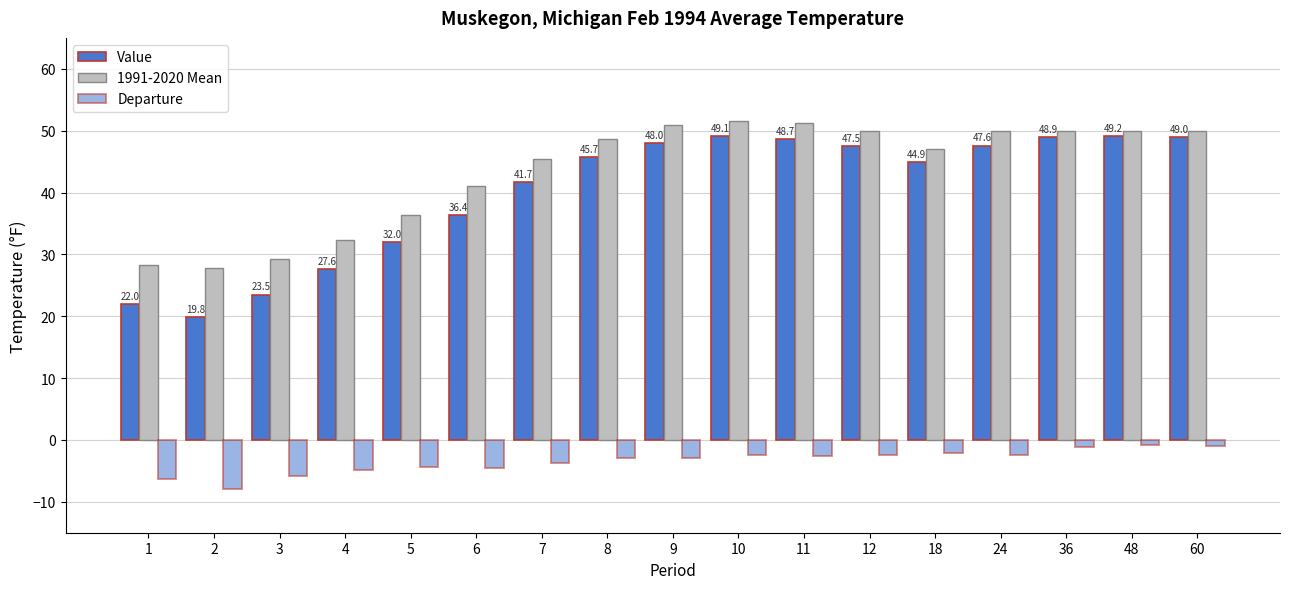

Does the chart contain any negative values?

Yes